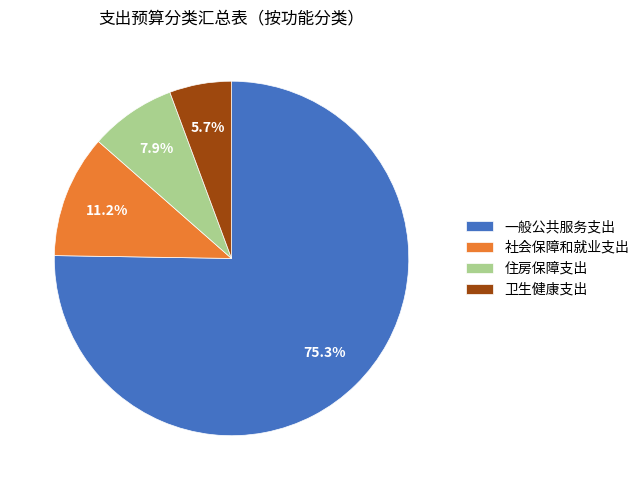

Which category has the biggest portion of the pie?

一般公共服务支出